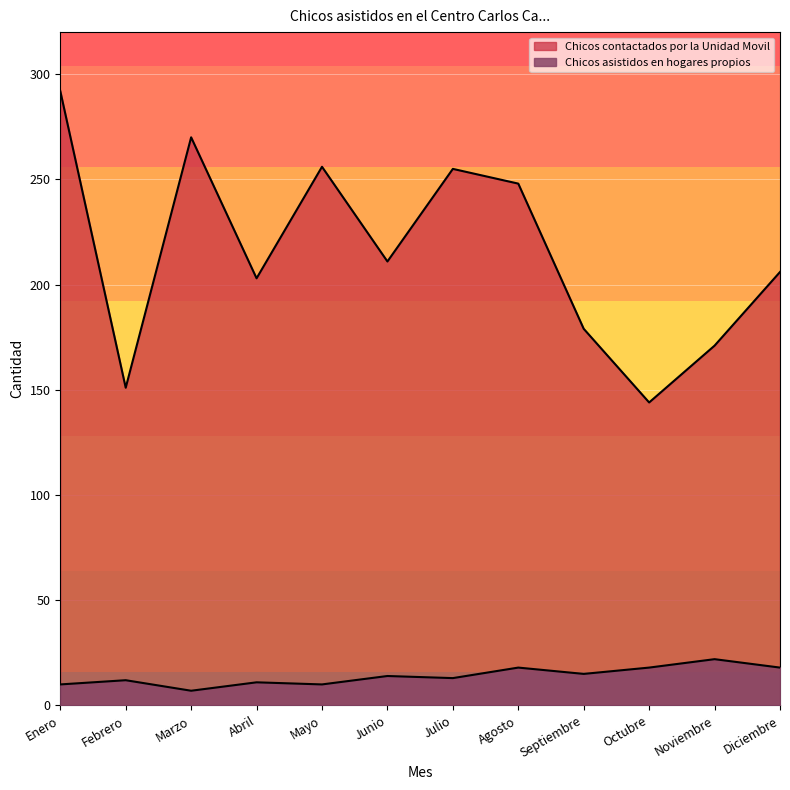

How many lines are shown in the chart?

2